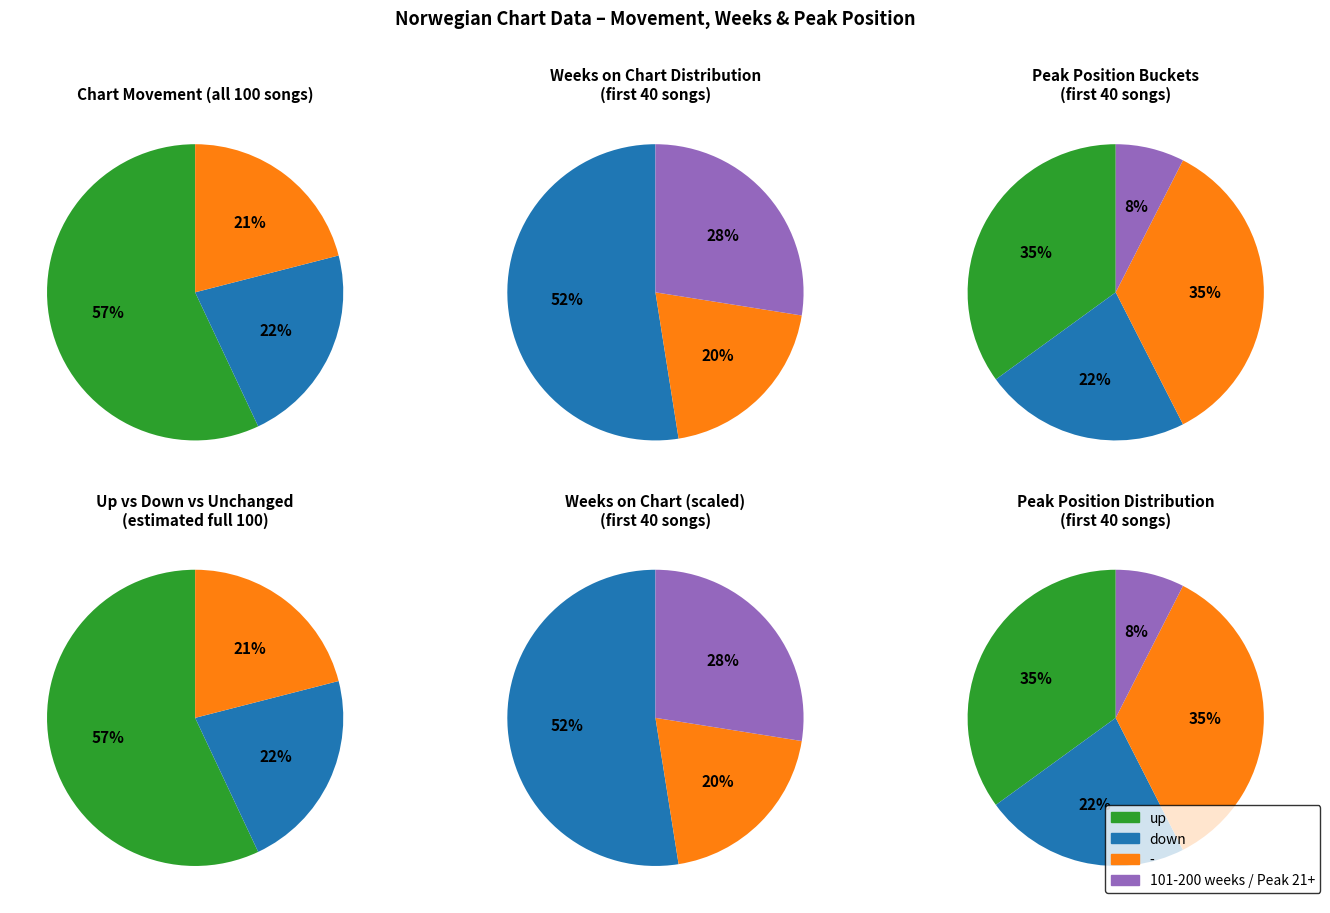

To the nearest percent, what percentage of the pie is down?

22%